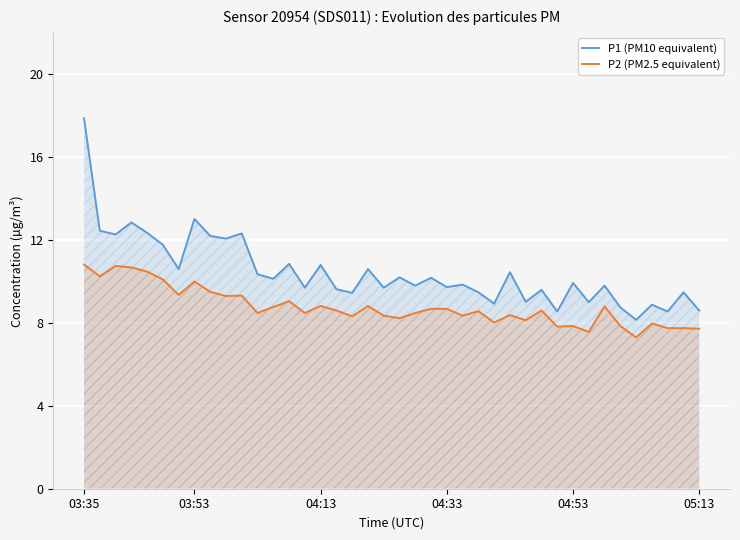

Between 25 and 27, which series saw the biggest shift?

P1 (PM10 equivalent)